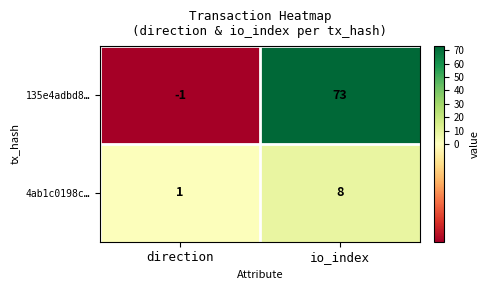

Reading left to right, what are all the values shown in this chart?

135e4adbd8…: -1	73
4ab1c0198c…: 1	8